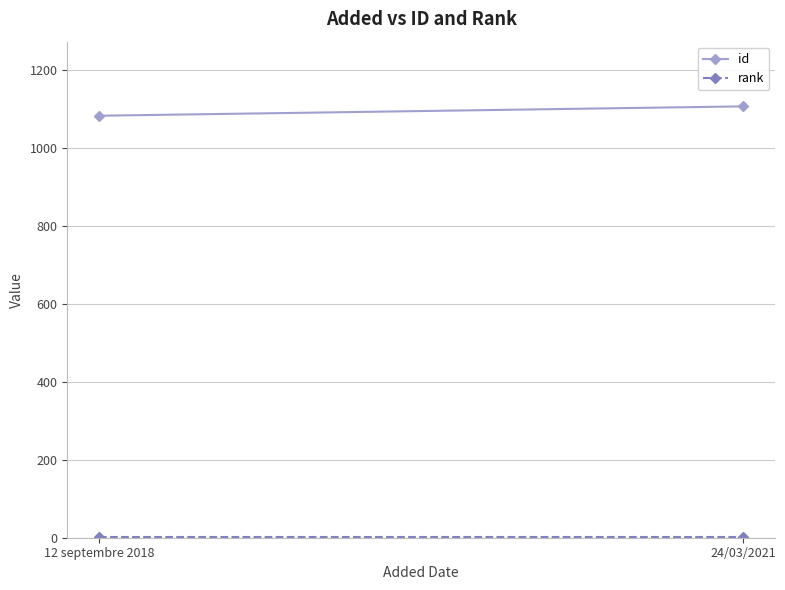

Which series has the largest total across all categories?

id